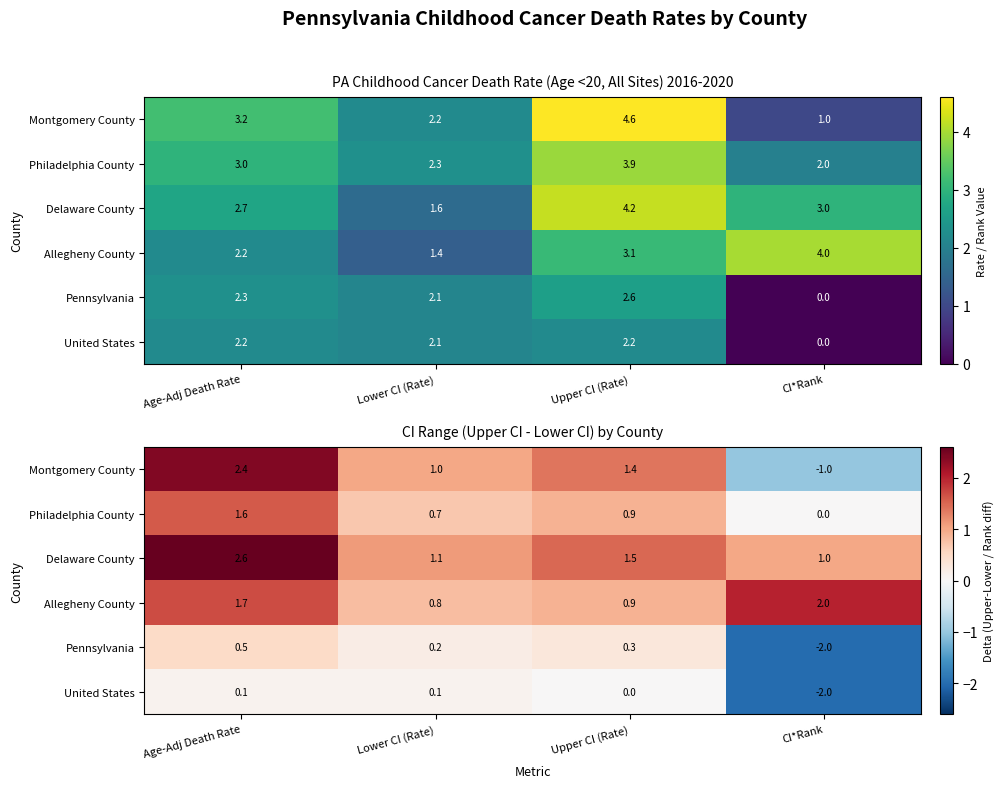

Is it true that Philadelphia County equals 2.4 at Age-Adj Death Rate?

False